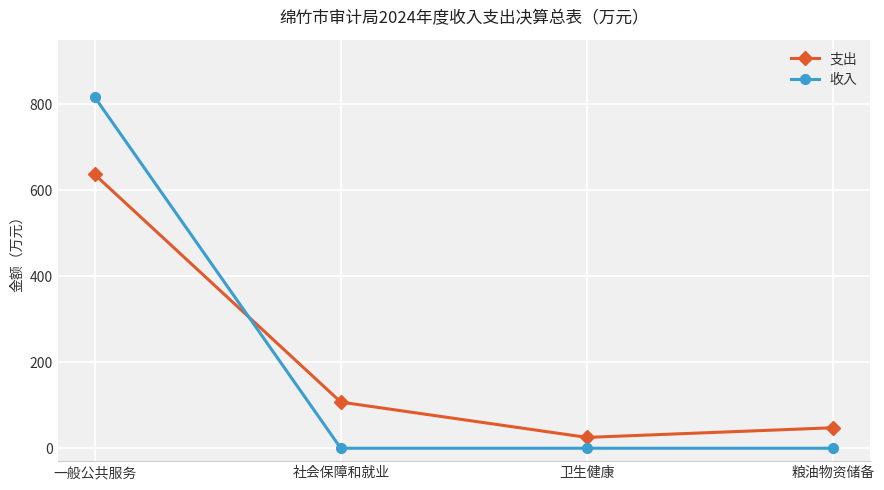

Reading left to right, extract all data points from this chart.

支出: 一般公共服务=636.7	社会保障和就业=107.3	卫生健康=25.2	粮油物资储备=47.7
收入: 一般公共服务=816.8	社会保障和就业=0.0	卫生健康=0.0	粮油物资储备=0.0